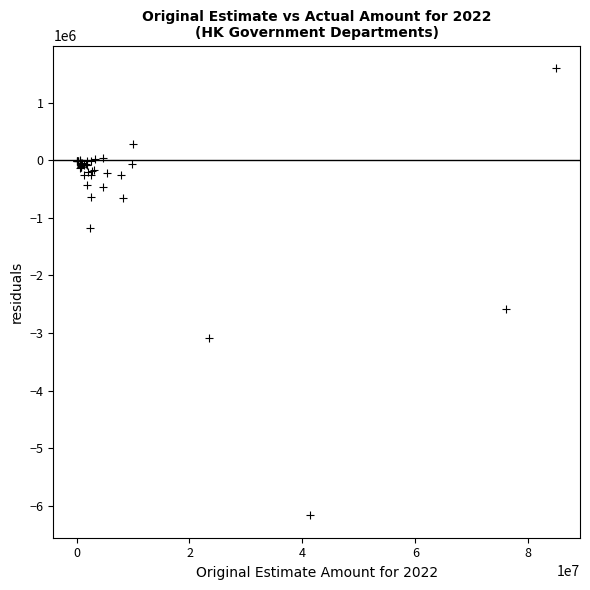

What Y value in the scatter plot is closest to -2280922?

-2580037